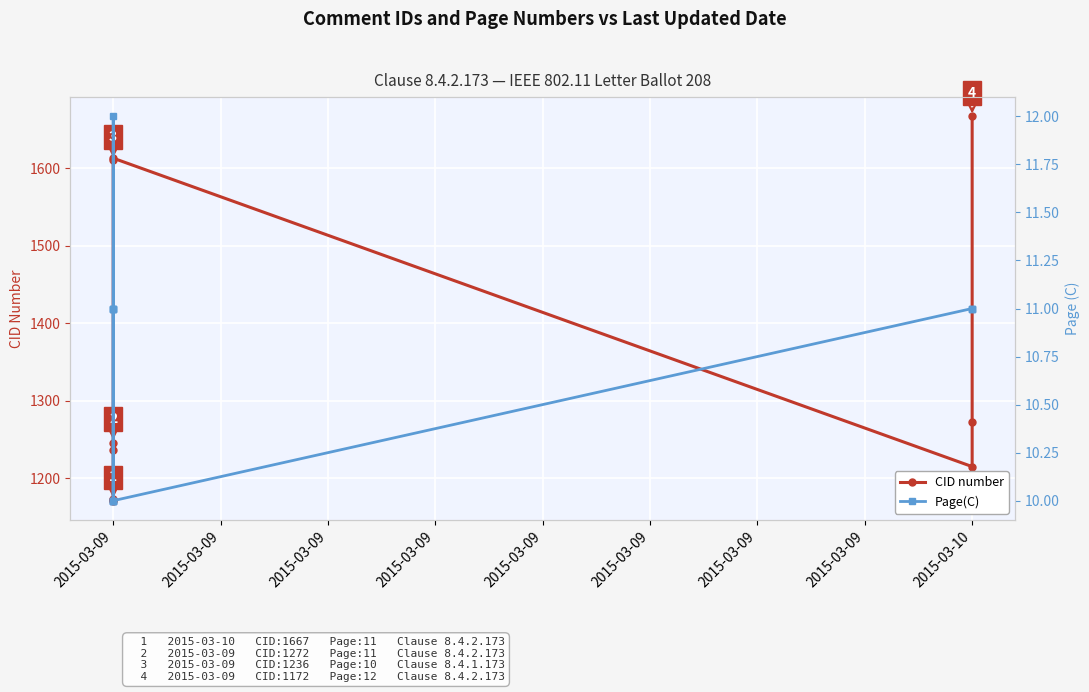

How many lines are shown in the chart?

2